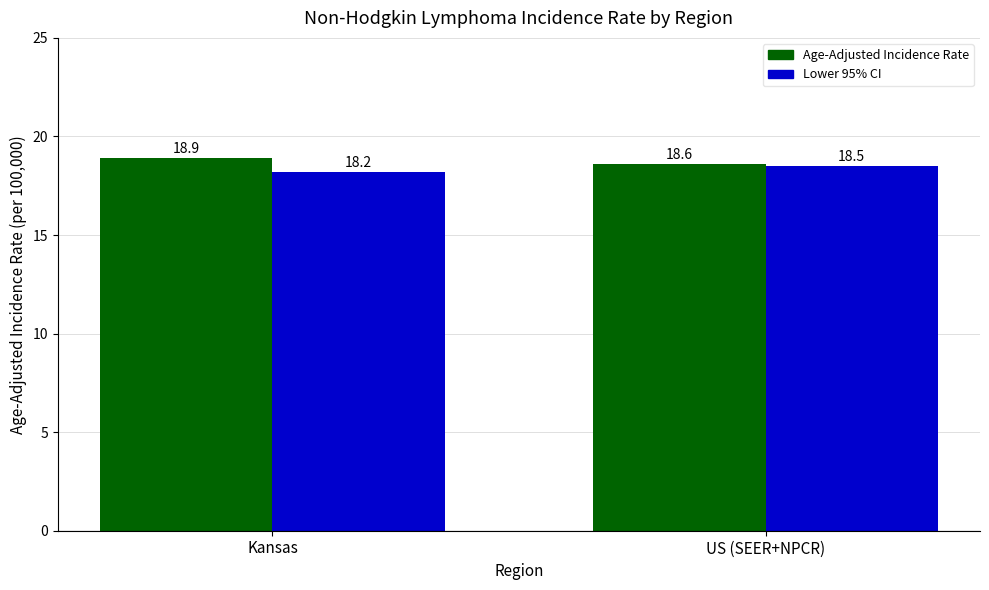

What position from the right is Kansas?

2